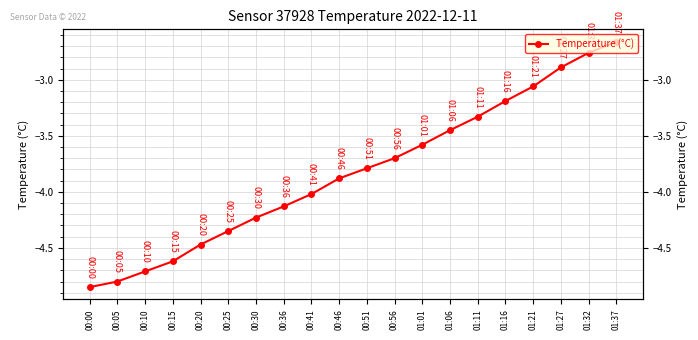

True or false: the data has more than 1 interior local peaks.

False